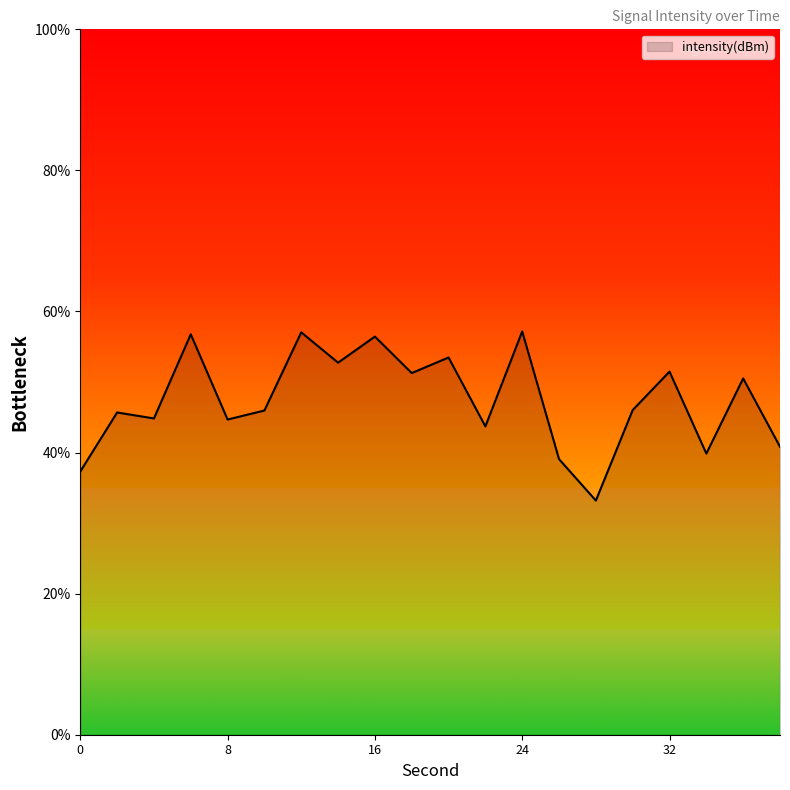

What is the greatest value displayed?

57.2